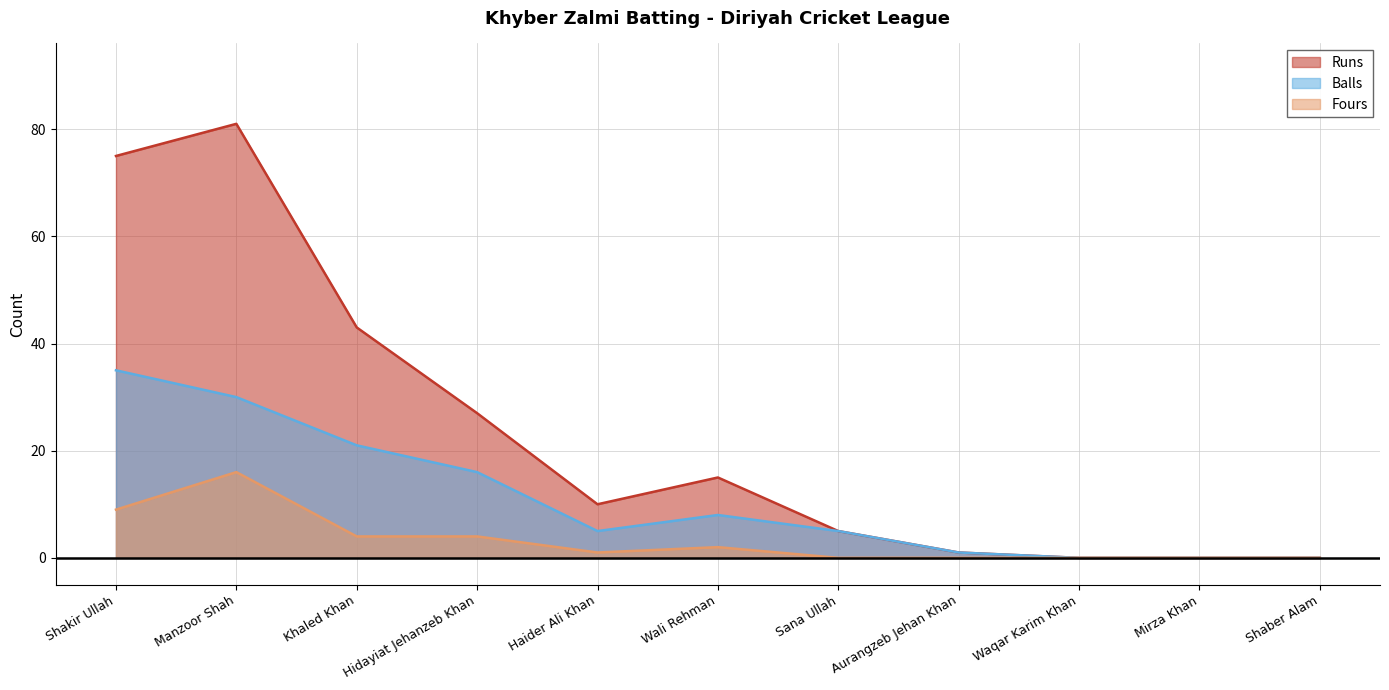

True or false: Runs has more than 2 points higher than both neighbors.

False